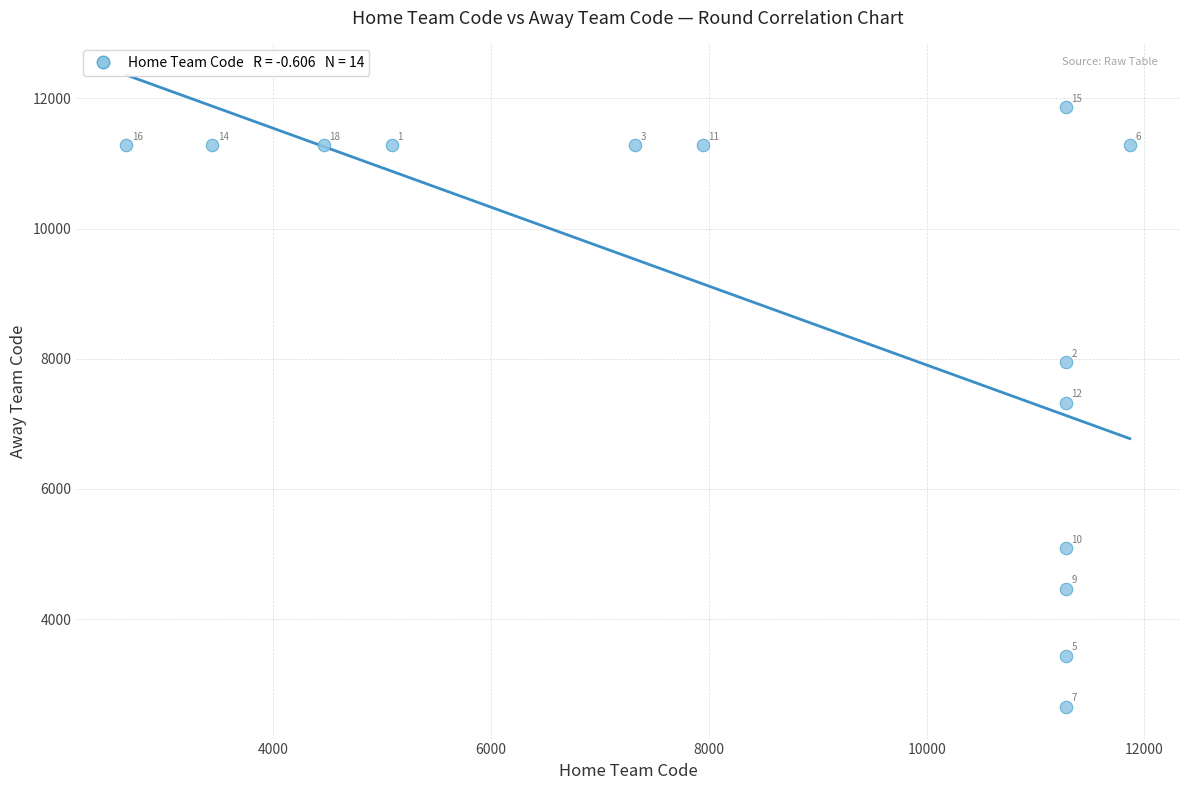

What Y value in the scatter plot is closest to 7258?

7320